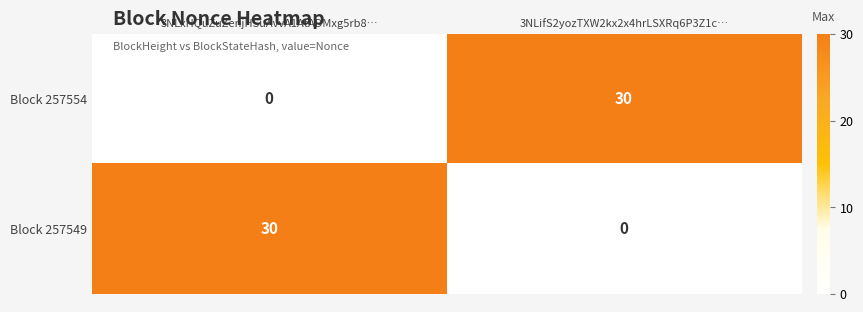

Count the number of categories in the chart.

2